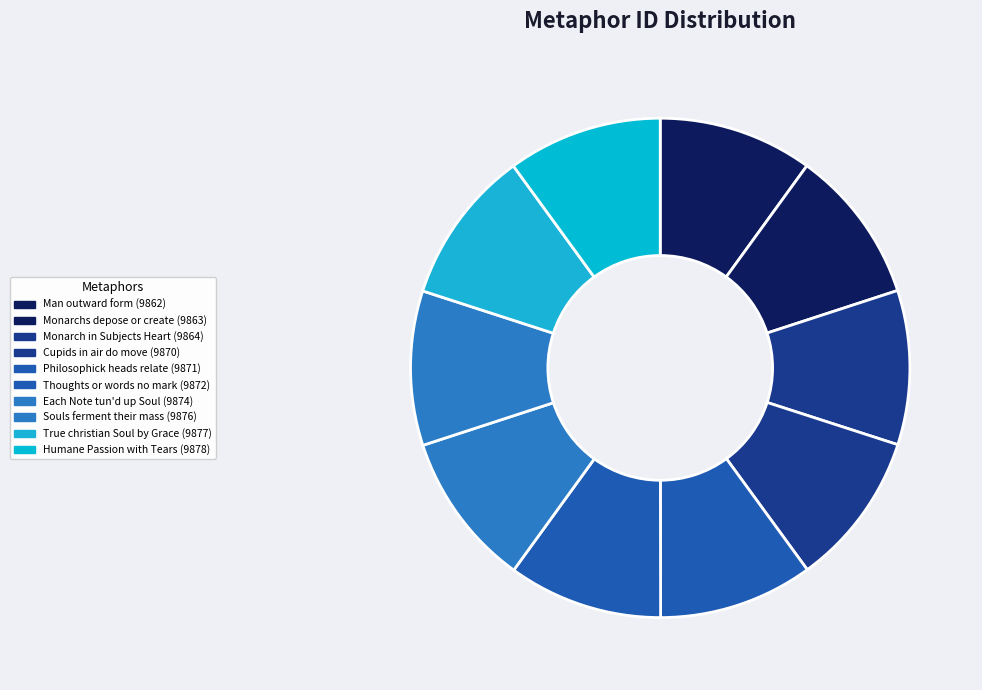

Is there any slice that represents more than half of the pie?

No